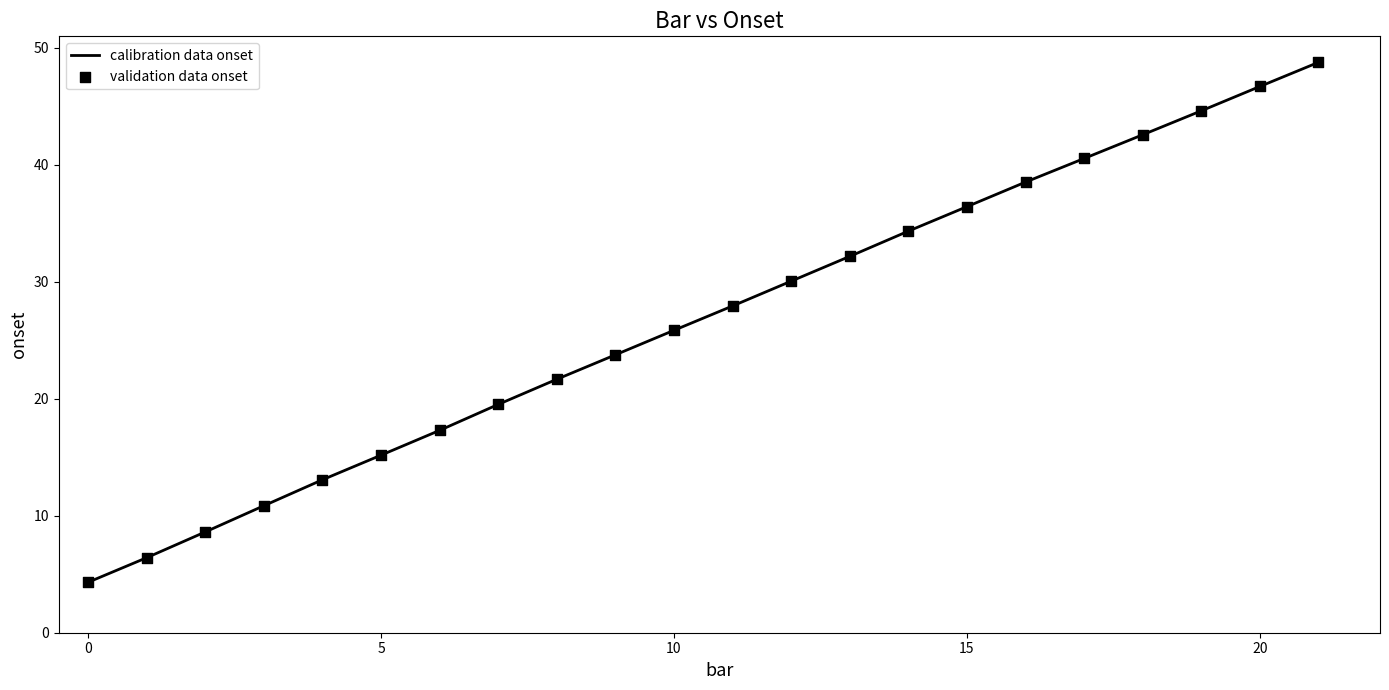

What is the smallest value displayed?

4.3